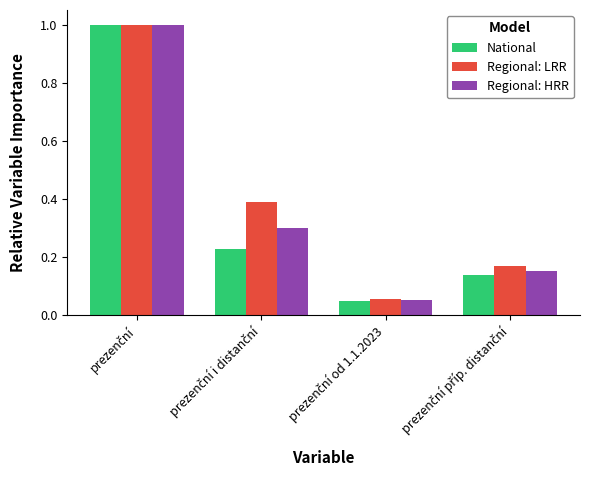

At how many categories does at least one series exceed 0?

4